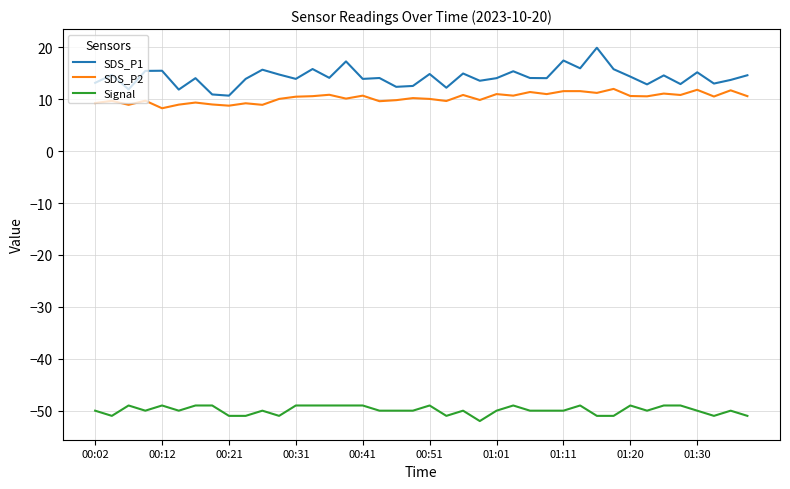

Does the chart display data point markers on the line(s)?

No